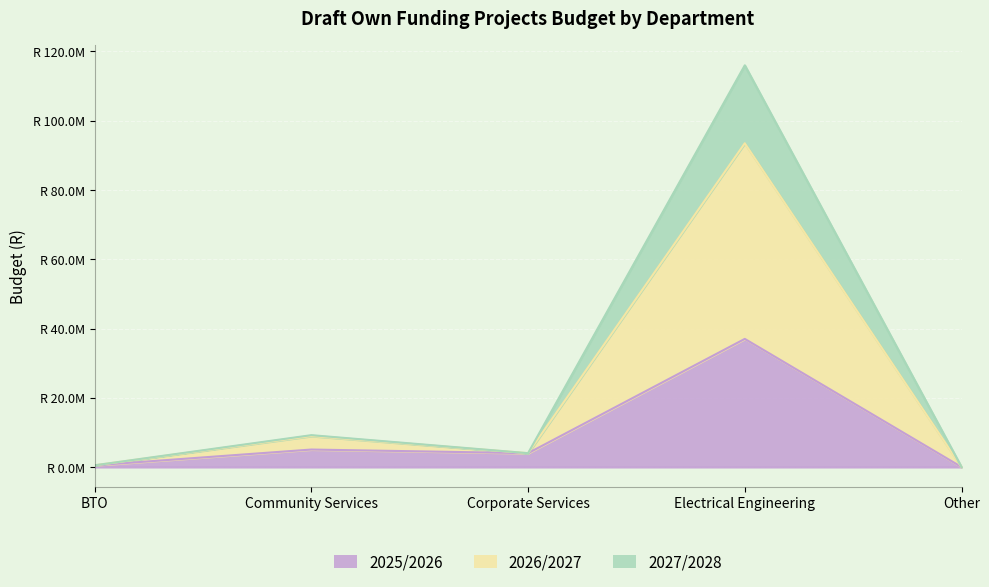

Which series has the largest total across all categories?

2026/2027